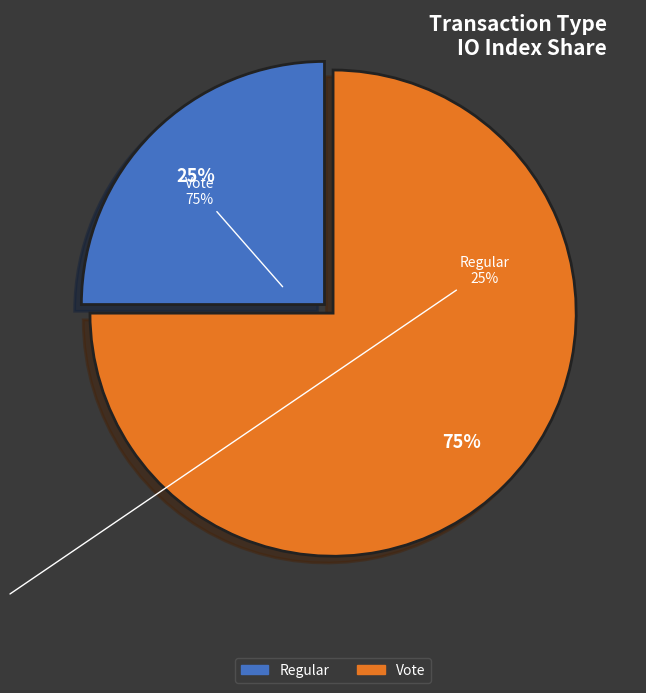

Which category has the smallest portion of the pie?

Regular